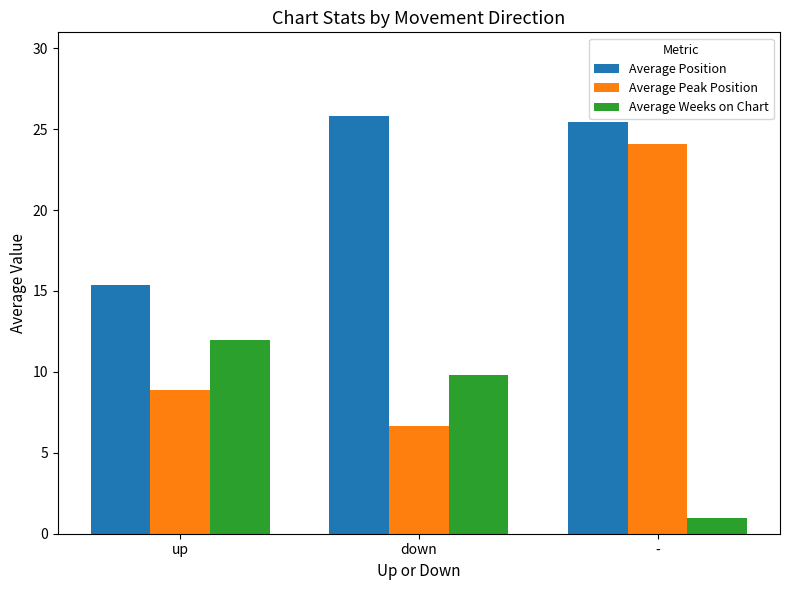

At which label does Average Weeks on Chart reach its peak?

up